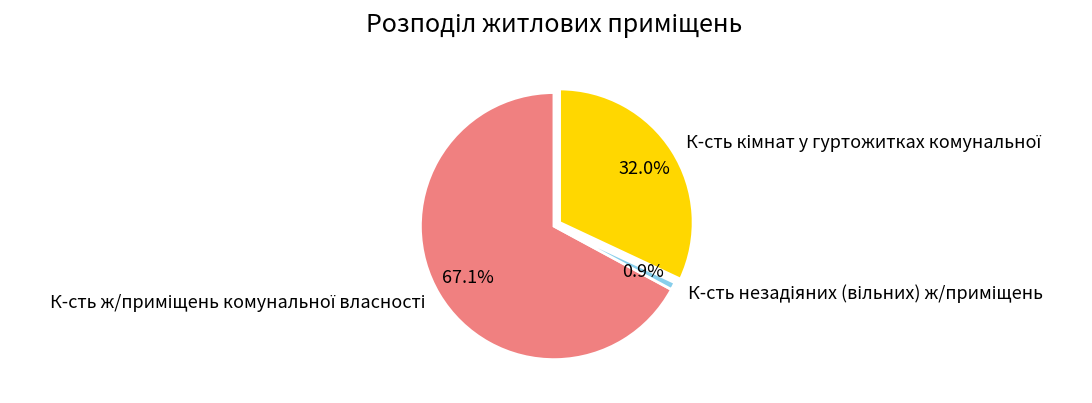

Is there any slice that represents more than half of the pie?

Yes